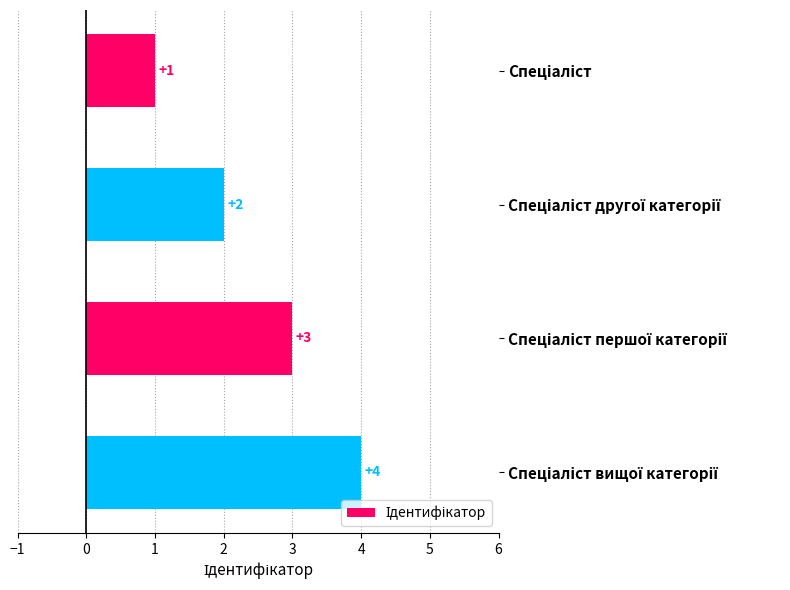

What is the sum of all values?

10